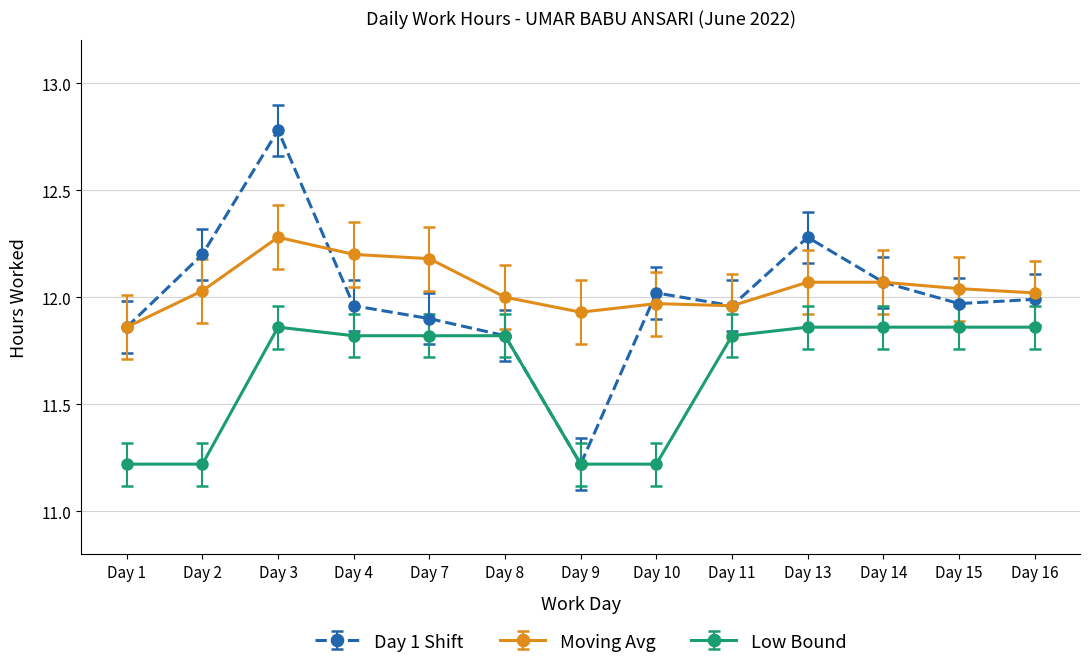

The Moving Avg series shows 8.1 at Day 1. True or false?

False